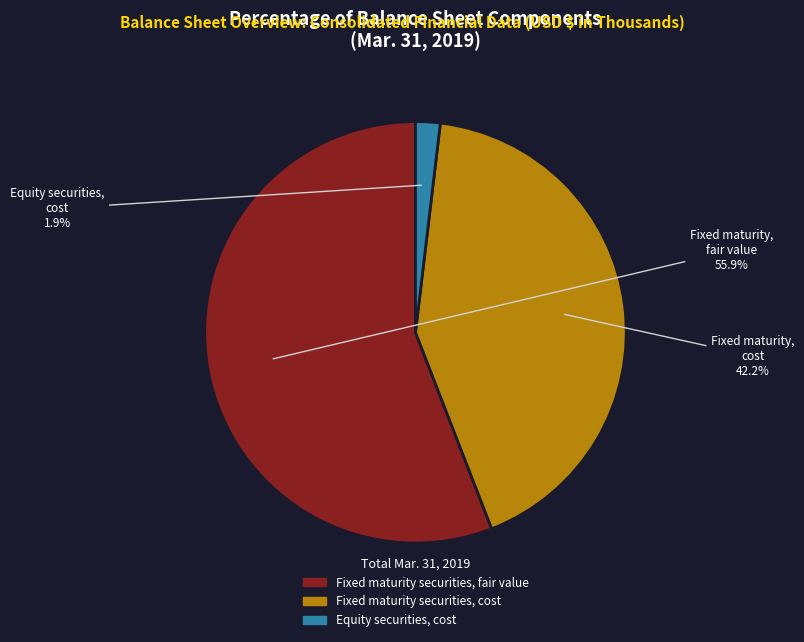

Rank the categories by value from lowest to highest.

Equity securities, cost, Fixed maturity securities, cost, Fixed maturity securities, fair value